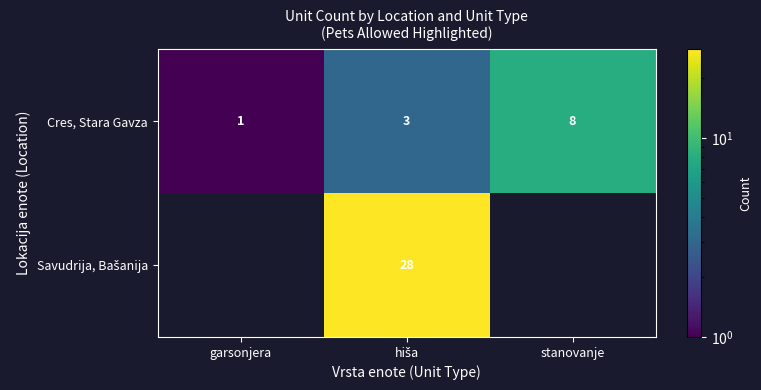

Which label corresponds to the largest value in the chart?

hiša